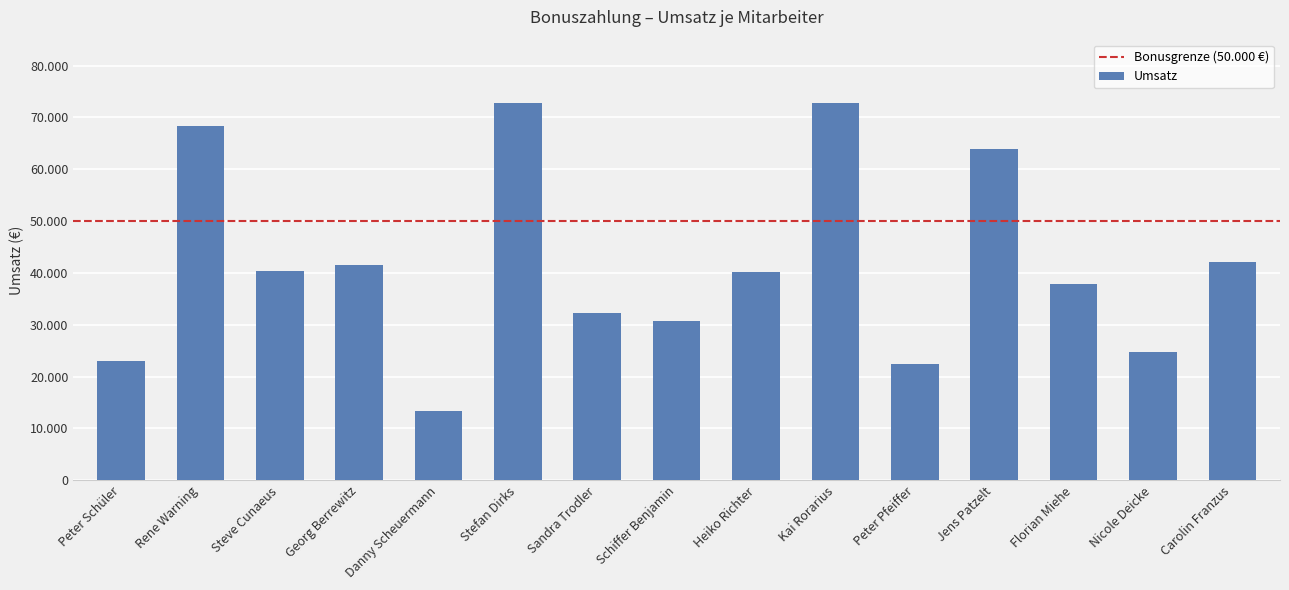

Does the chart contain stacked bars?

No